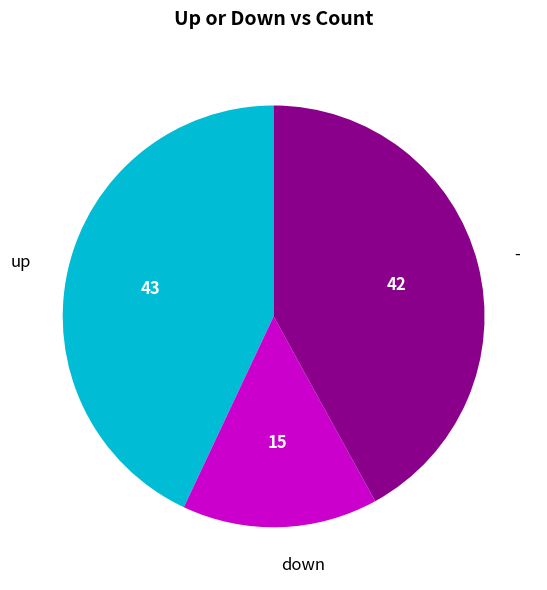

Is there any slice that represents more than half of the pie?

No